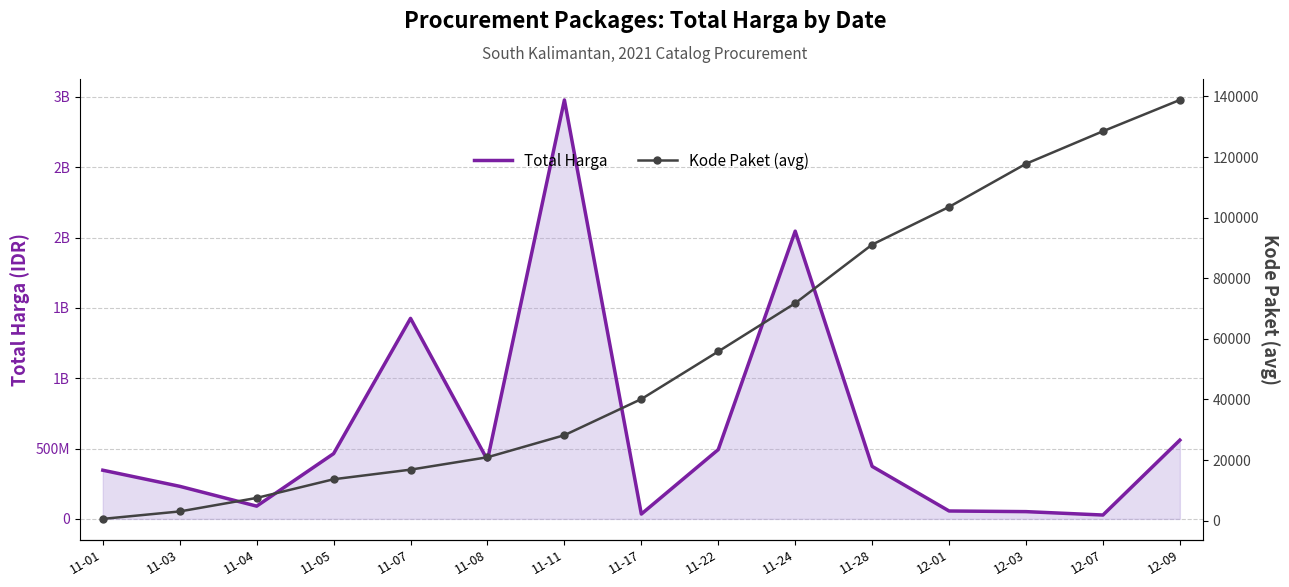

Rank the series at 11-17 from lowest to highest value.

Kode Paket (avg), Total Harga